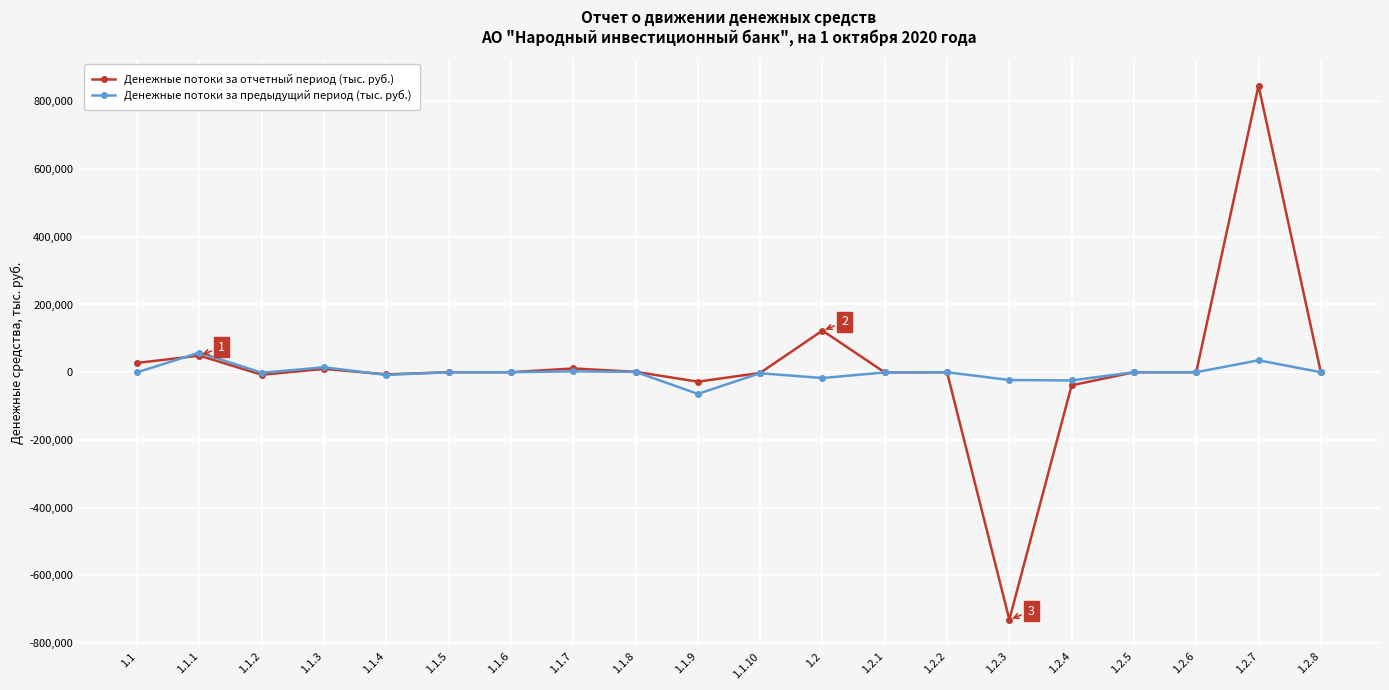

The value of Денежные потоки за предыдущий период (тыс. руб.) at 1.1.6 is 0. True or false?

True